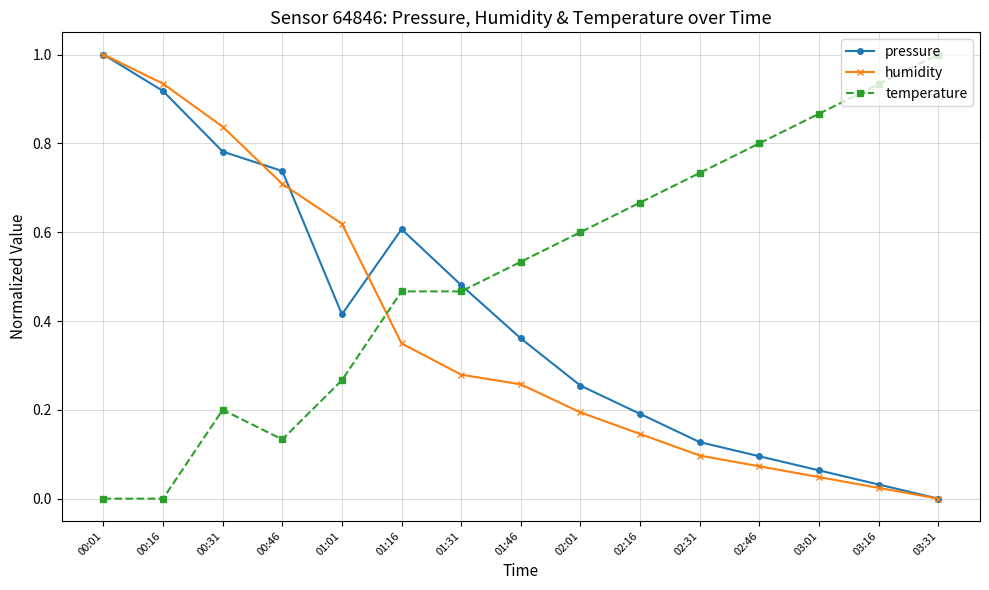

How many interior local peaks does the pressure series have?

1